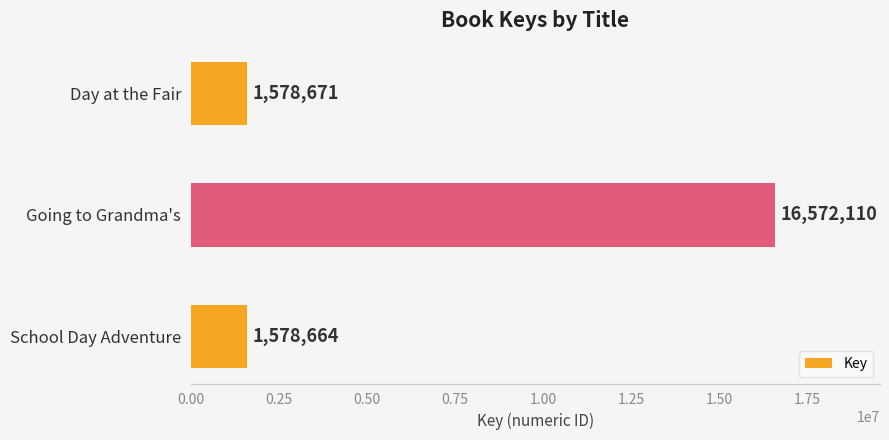

Where is the data nearest to the value 9075387?

Day at the Fair